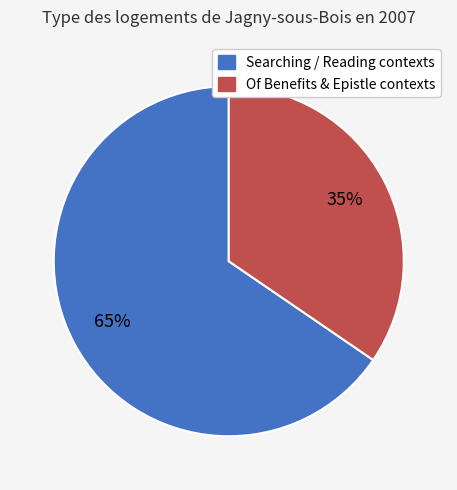

Is there any slice that represents more than half of the pie?

Yes